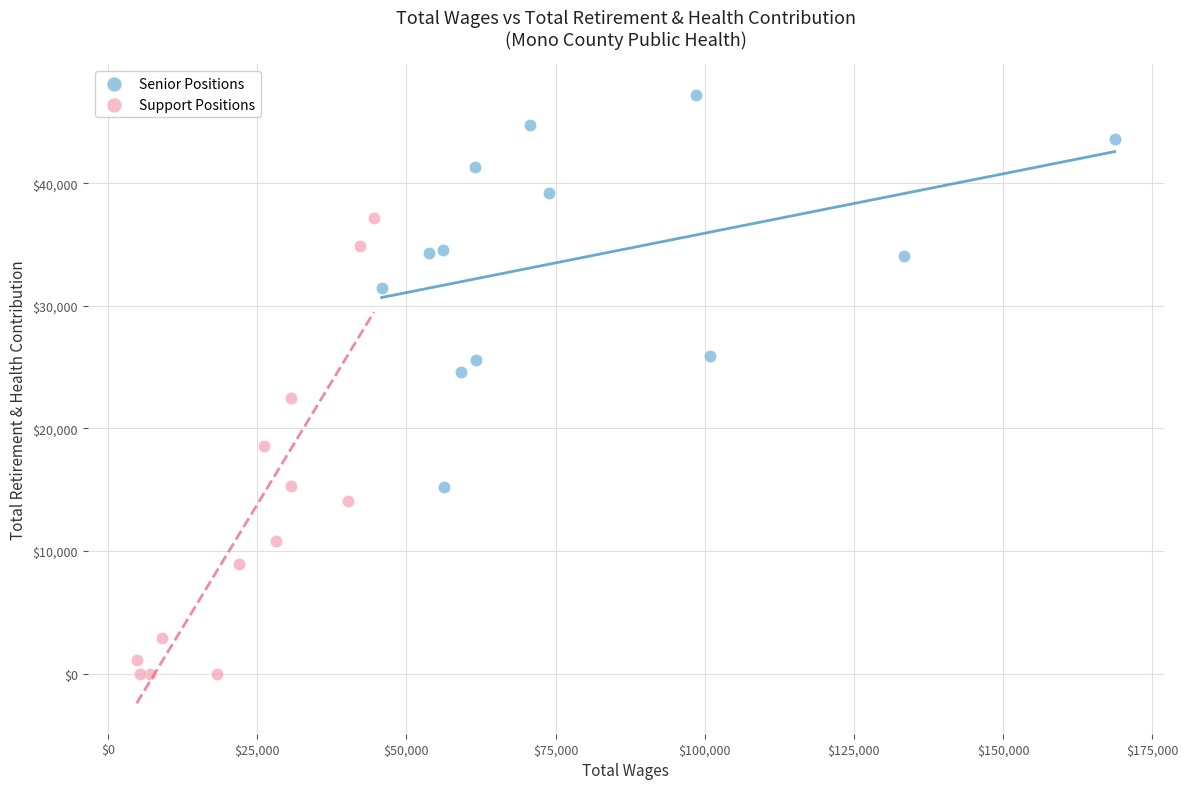

Which series contains the highest Y value?

Senior Positions